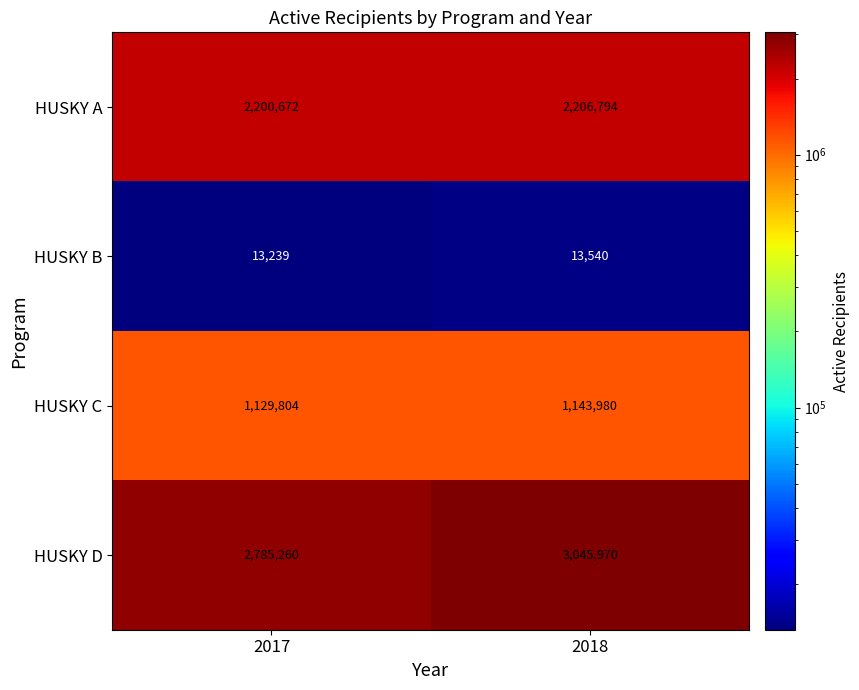

At 2018, list the series in order from smallest to largest.

HUSKY B, HUSKY C, HUSKY A, HUSKY D